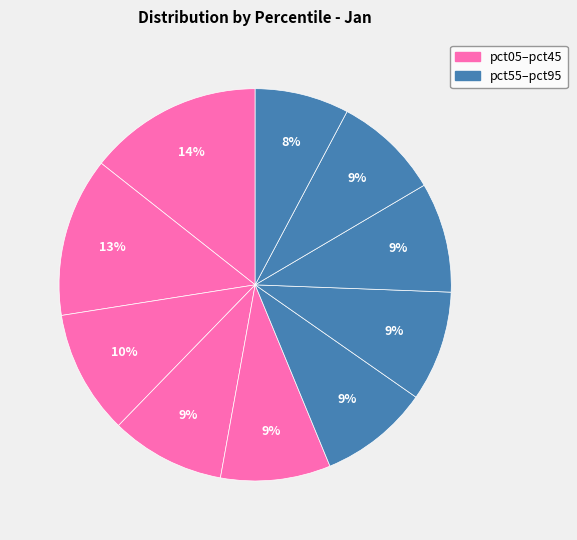

Rank the categories by value from highest to lowest.

pct05, pct15, pct25, pct35, pct65, pct75, pct55, pct45, pct85, pct95